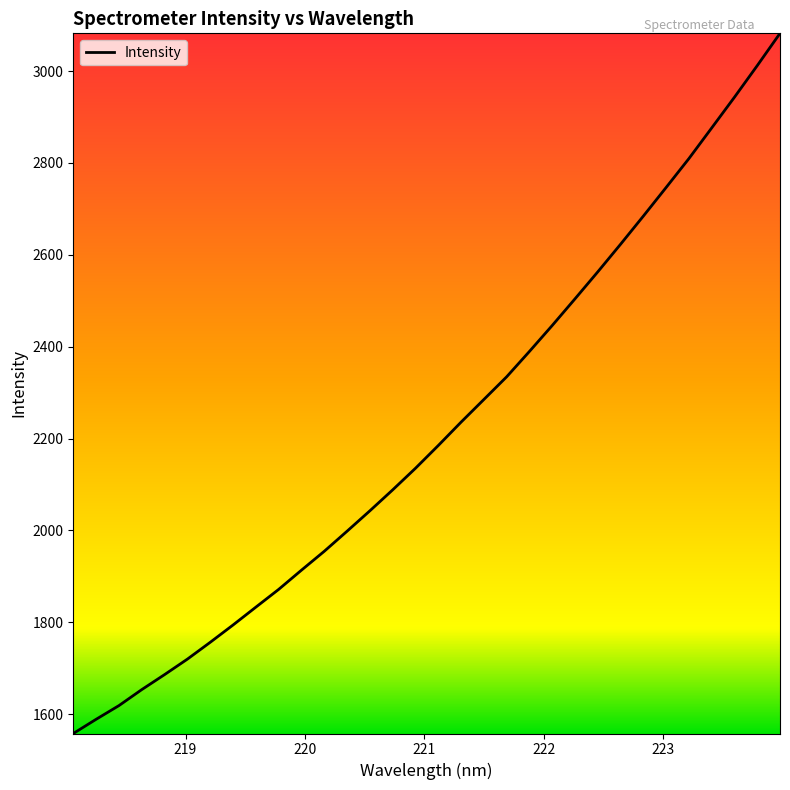

True or false: the data has more than 0 interior local peaks.

False